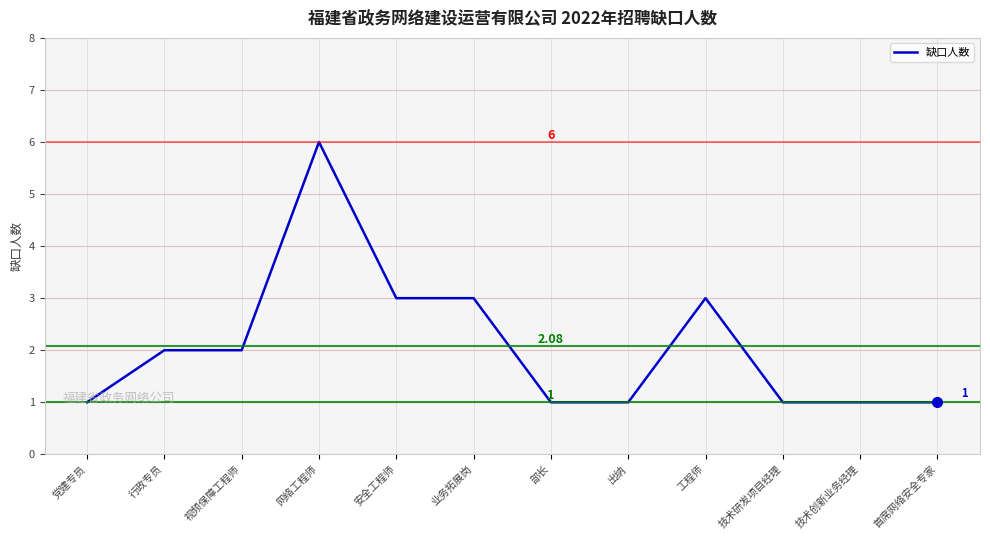

What is the greatest value displayed?

6